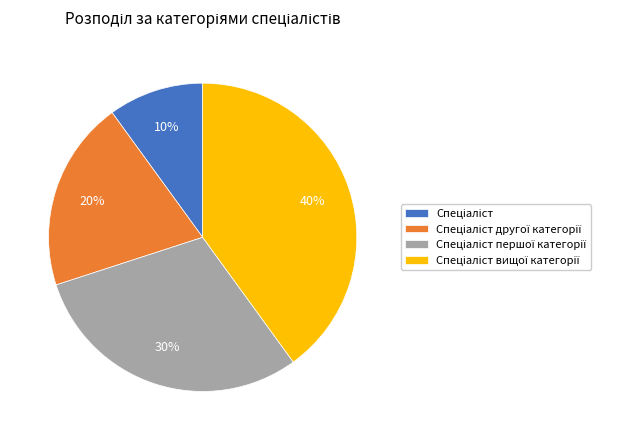

Is there any slice that represents more than half of the pie?

No